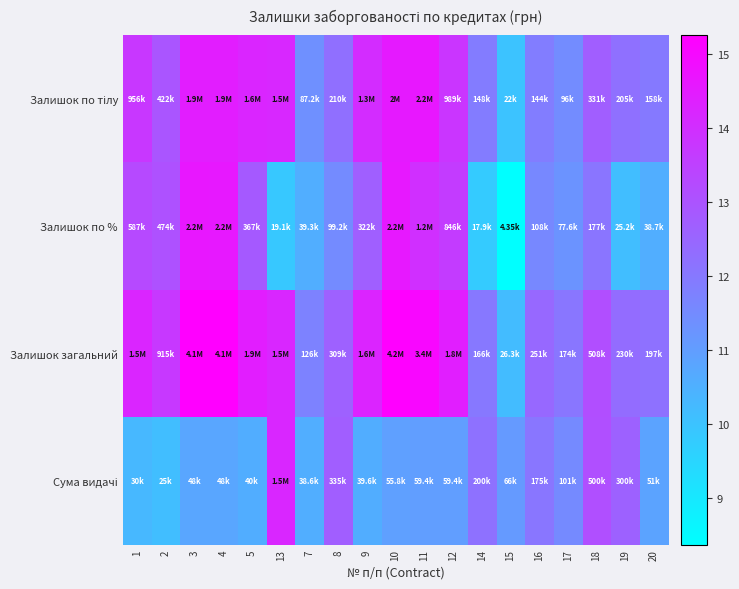

Which series has the largest total across all categories?

Залишок загальний